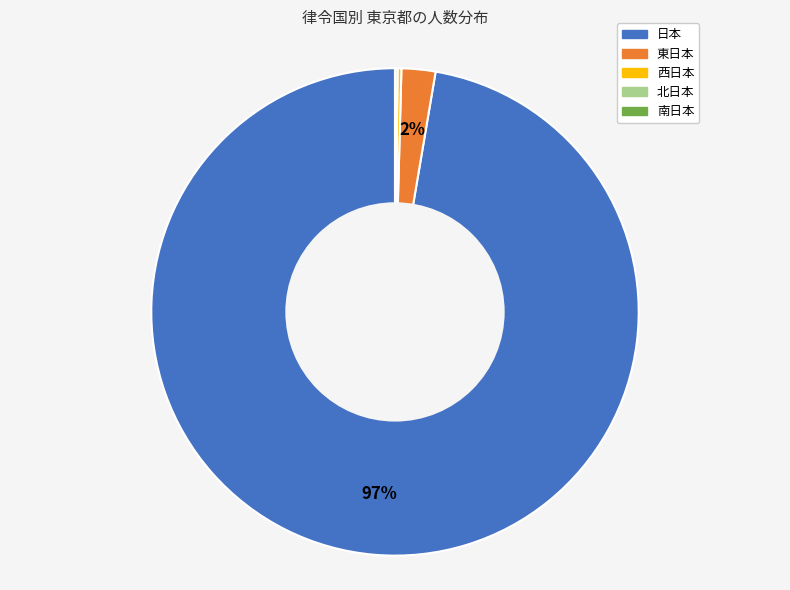

Is it true that 日本 is 97% of the pie?

True